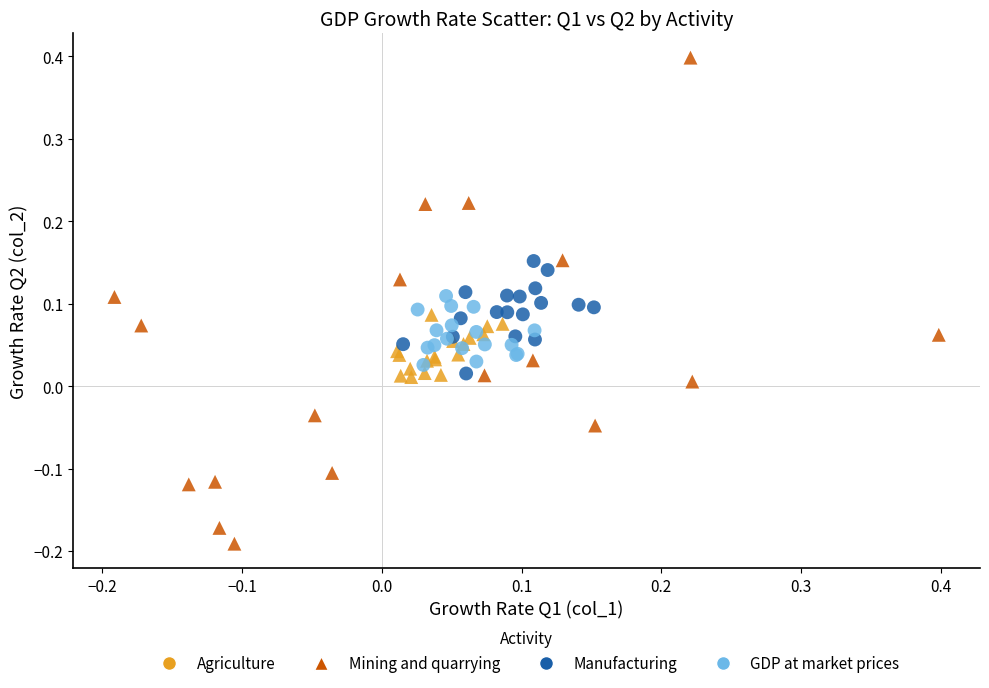

Which series contains the lowest Y value?

Mining and quarrying